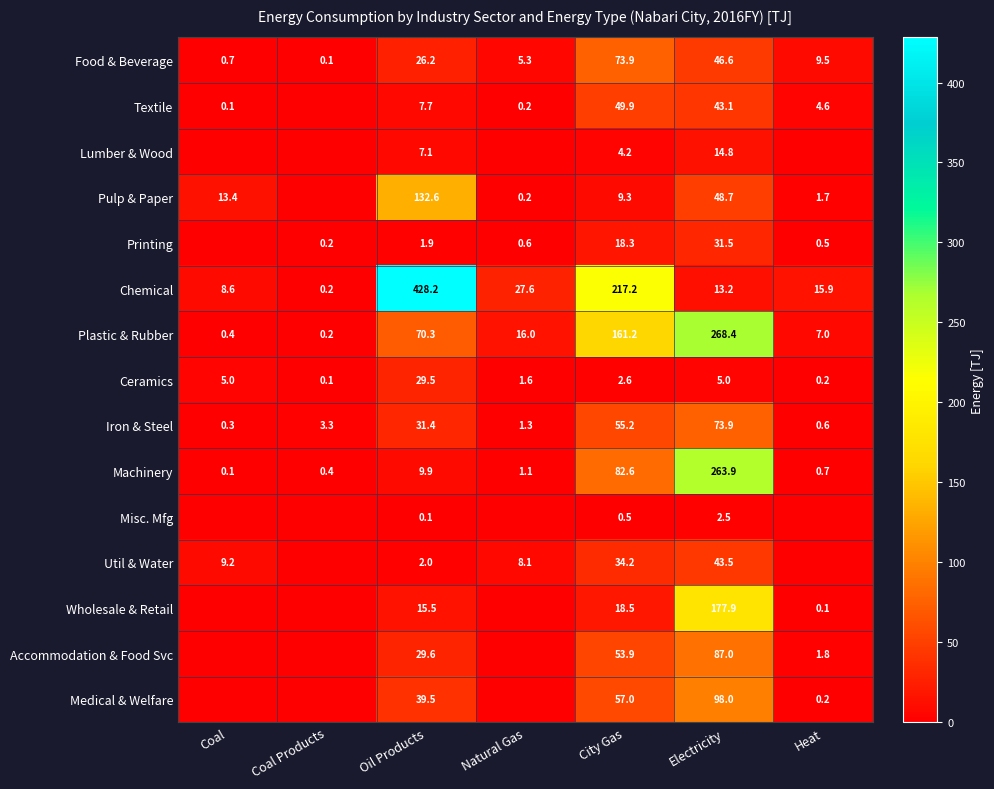

Between City Gas and Electricity, which series saw the biggest shift?

Chemical